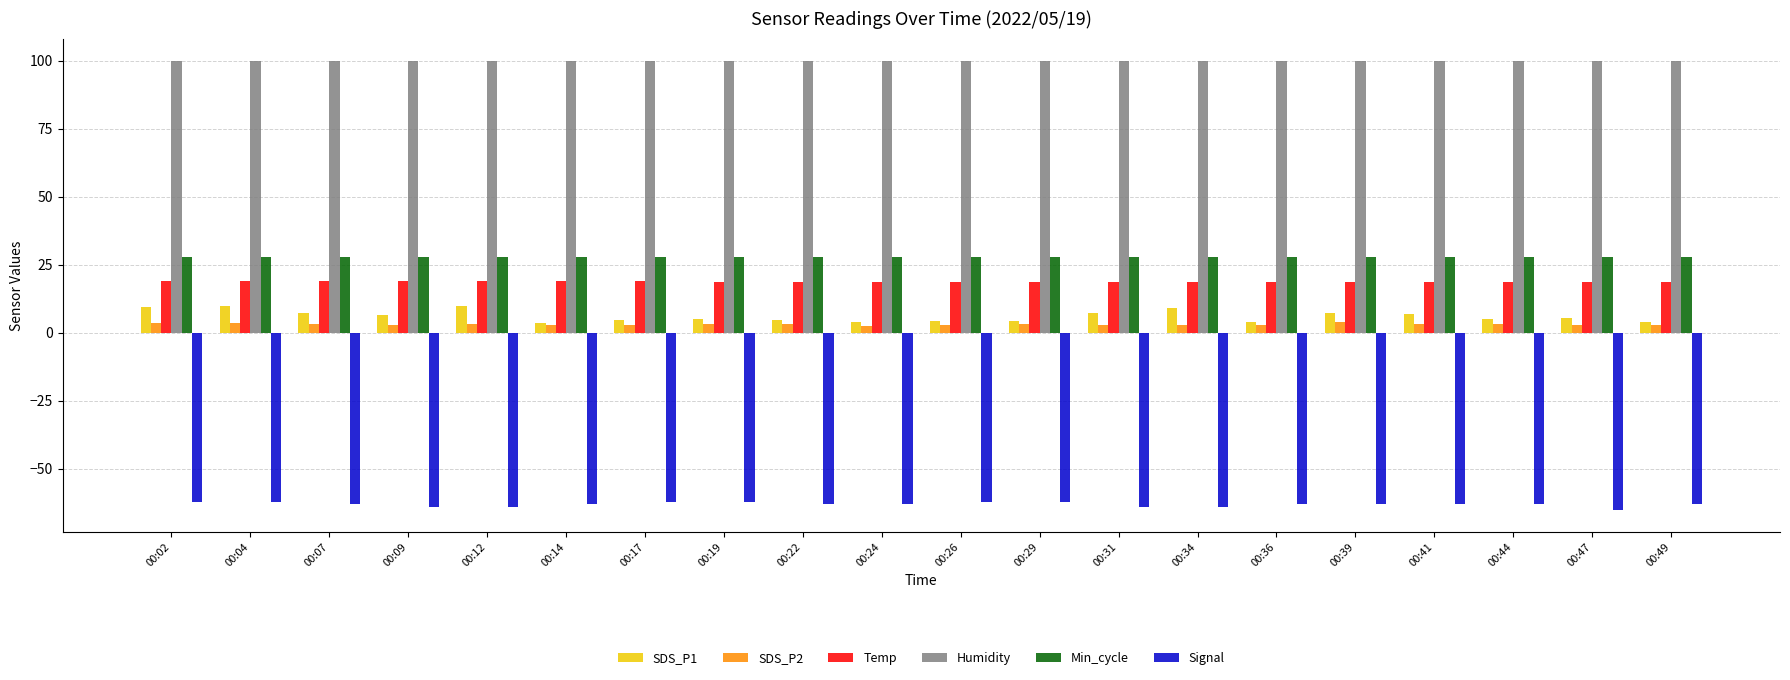

Is it true that SDS_P2 equals 2.8 at 00:09?

True